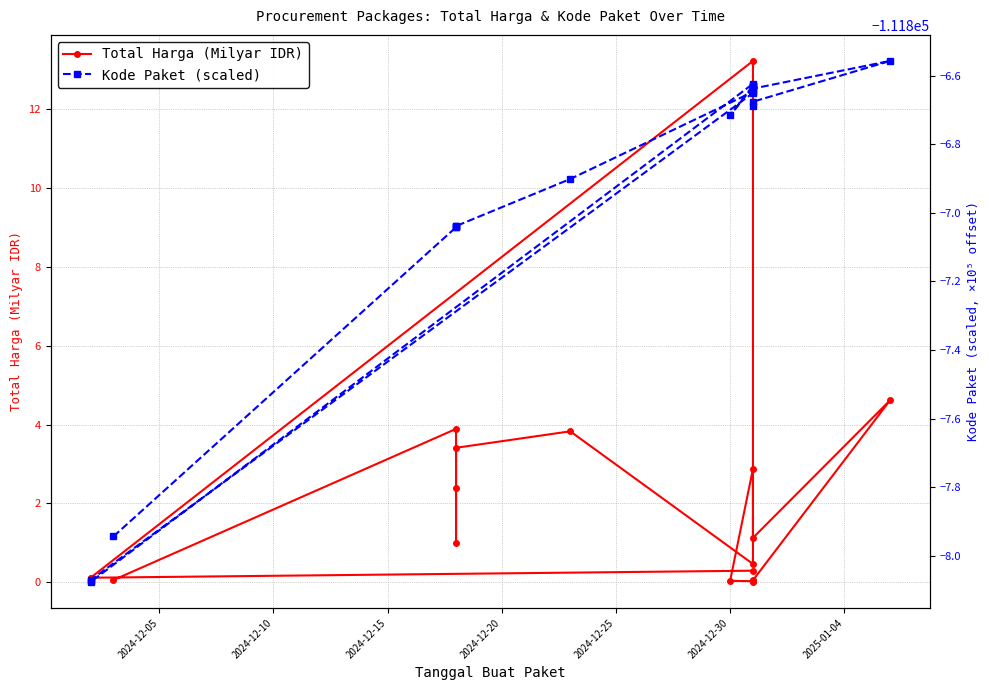

True or false: Total Harga (Milyar IDR) has a value of 0.0 at 10.

False